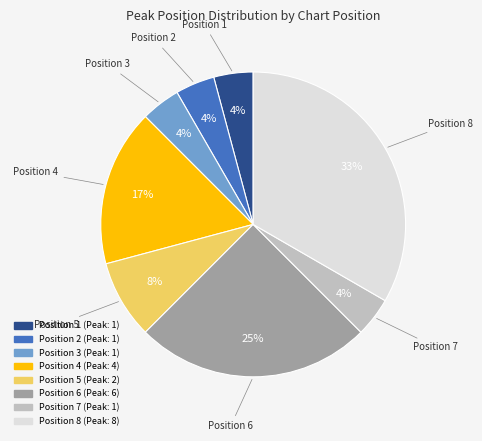

How many slices are in this pie chart?

8